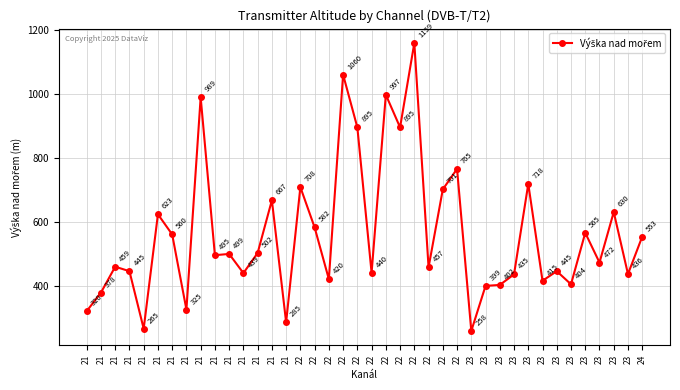

What is the change in value from 23 to 23?

+5